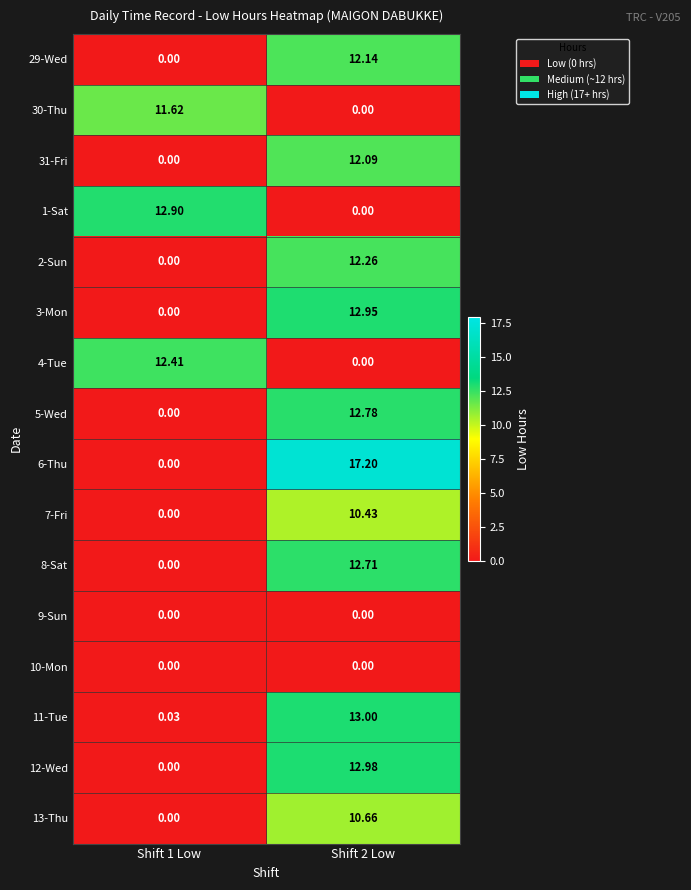

Count the number of data series in this chart.

16